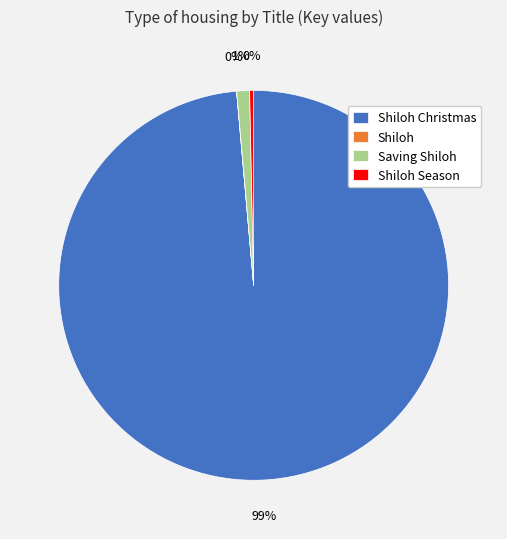

To the nearest percent, what is the average slice percentage?

25%